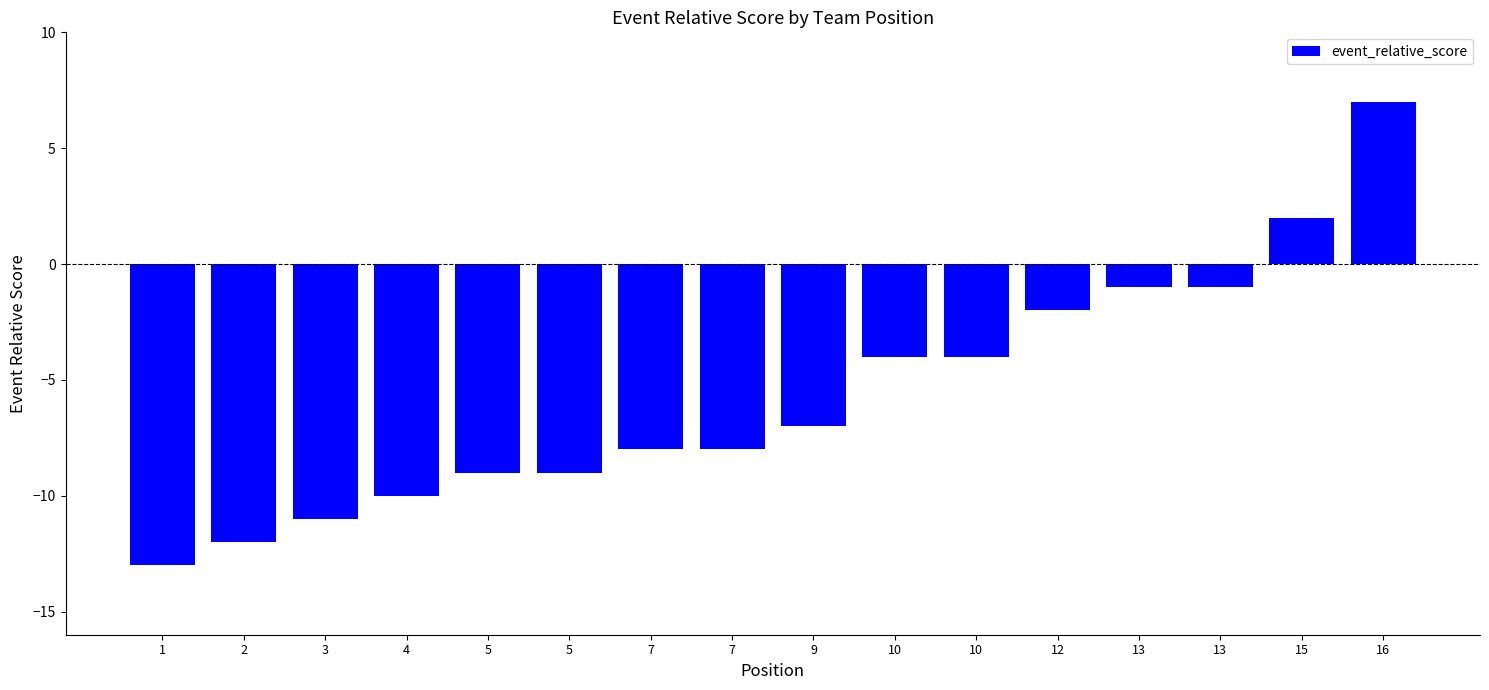

What is the difference between the maximum and minimum values?

20